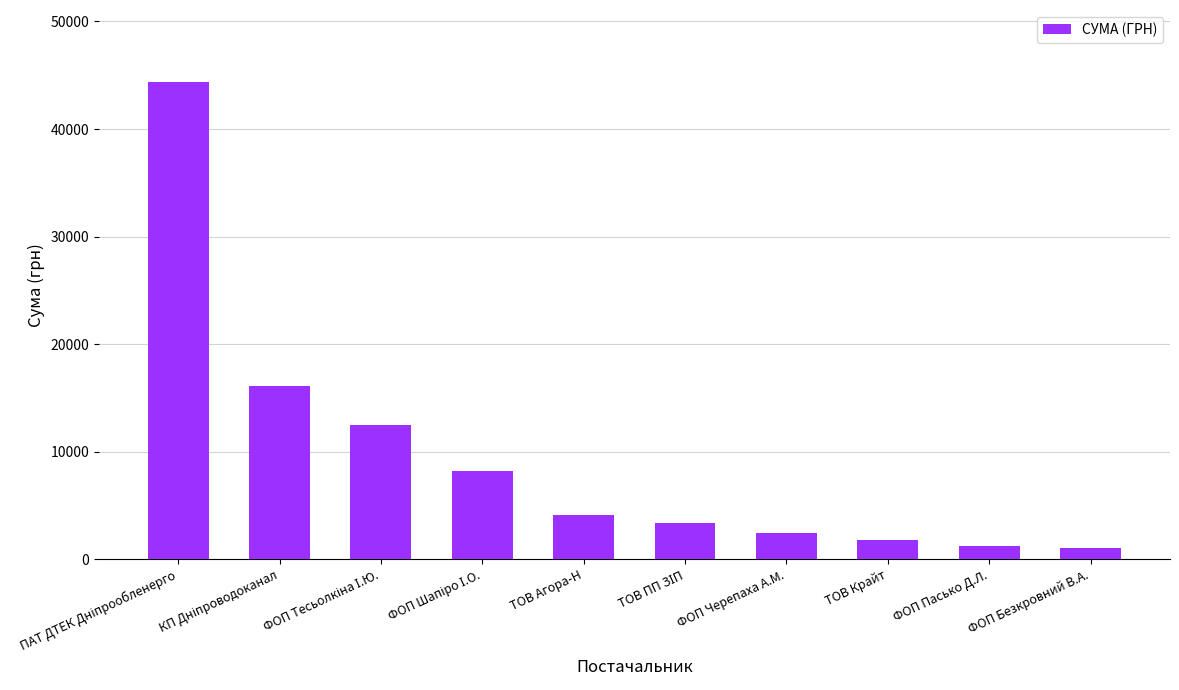

What is the minimum value shown in the chart?

1023.1